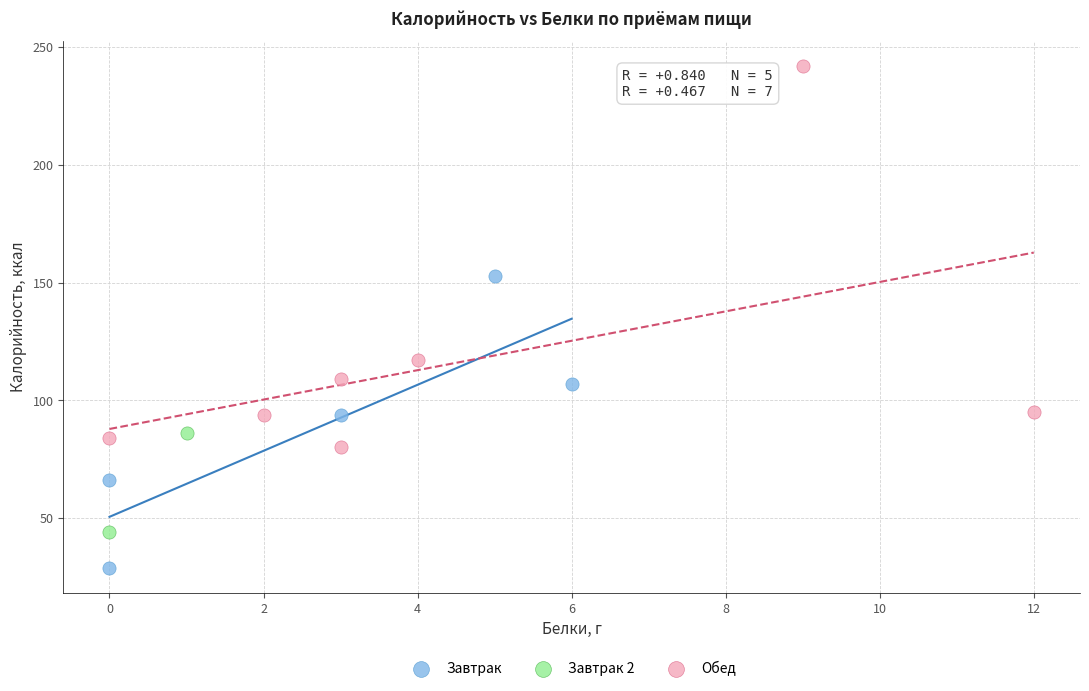

What are all the series names shown in the legend?

Завтрак, Завтрак 2, Обед